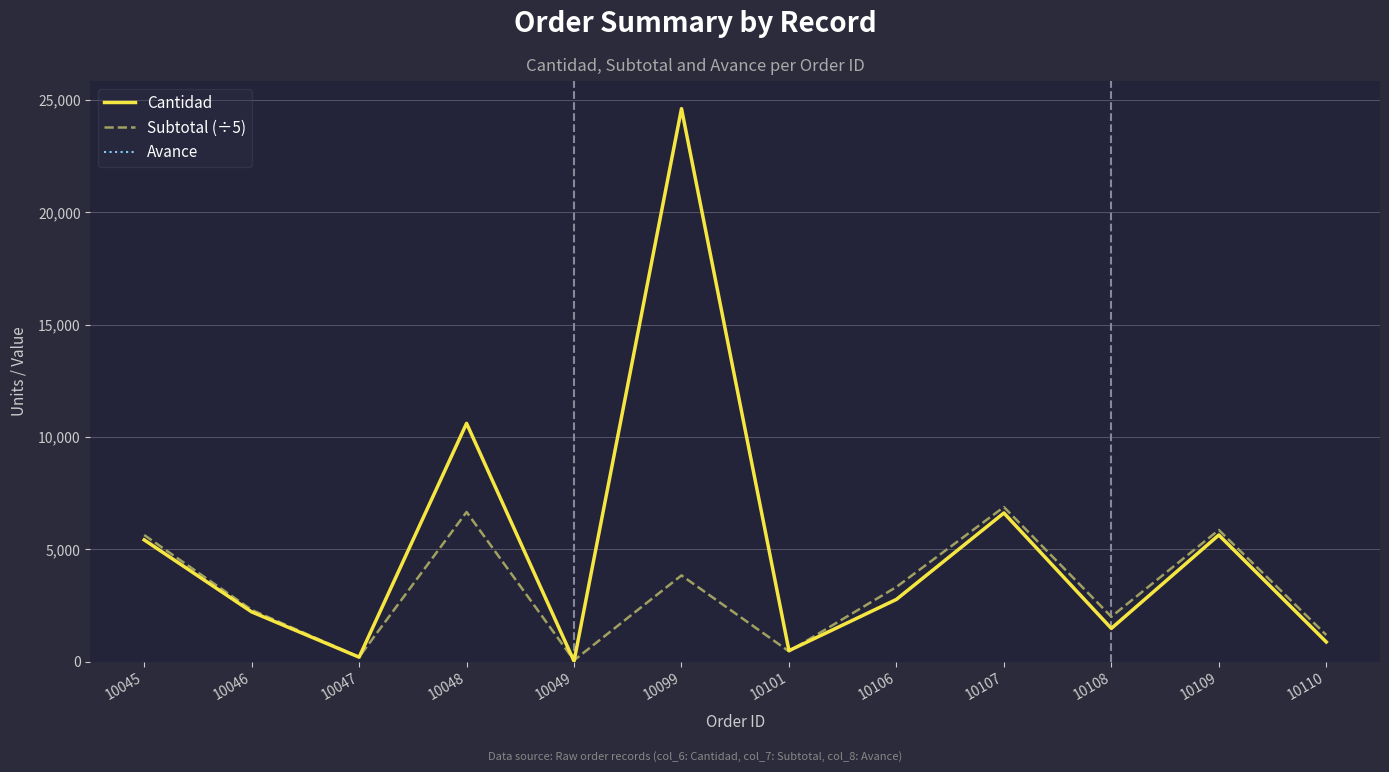

Does the chart display data point markers on the line(s)?

No